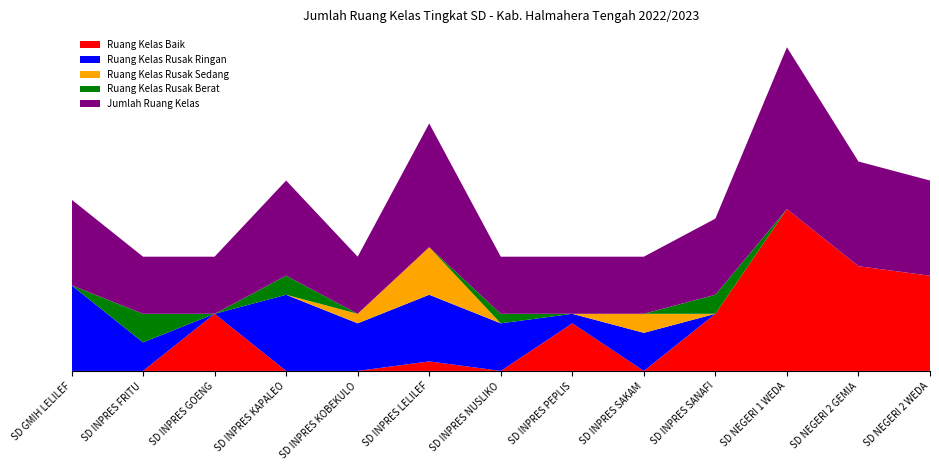

Reading left to right, list all the values displayed in this chart.

Ruang Kelas Baik: SD GMIH LELILEF=0	SD INPRES FRITU=0	SD INPRES GOENG=6	SD INPRES KAPALEO=0	SD INPRES KOBEKULO=0	SD INPRES LELILEF=1	SD INPRES NUSLIKO=0	SD INPRES PEPLIS=5	SD INPRES SAKAM=0	SD INPRES SANAFI=6	SD NEGERI 1 WEDA=17	SD NEGERI 2 GEMIA=11	SD NEGERI 2 WEDA=10
Ruang Kelas Rusak Ringan: SD GMIH LELILEF=9	SD INPRES FRITU=3	SD INPRES GOENG=0	SD INPRES KAPALEO=8	SD INPRES KOBEKULO=5	SD INPRES LELILEF=7	SD INPRES NUSLIKO=5	SD INPRES PEPLIS=1	SD INPRES SAKAM=4	SD INPRES SANAFI=0	SD NEGERI 1 WEDA=0	SD NEGERI 2 GEMIA=0	SD NEGERI 2 WEDA=0
Ruang Kelas Rusak Sedang: SD GMIH LELILEF=0	SD INPRES FRITU=0	SD INPRES GOENG=0	SD INPRES KAPALEO=0	SD INPRES KOBEKULO=1	SD INPRES LELILEF=5	SD INPRES NUSLIKO=0	SD INPRES PEPLIS=0	SD INPRES SAKAM=2	SD INPRES SANAFI=0	SD NEGERI 1 WEDA=0	SD NEGERI 2 GEMIA=0	SD NEGERI 2 WEDA=0
Ruang Kelas Rusak Berat: SD GMIH LELILEF=0	SD INPRES FRITU=3	SD INPRES GOENG=0	SD INPRES KAPALEO=2	SD INPRES KOBEKULO=0	SD INPRES LELILEF=0	SD INPRES NUSLIKO=1	SD INPRES PEPLIS=0	SD INPRES SAKAM=0	SD INPRES SANAFI=2	SD NEGERI 1 WEDA=0	SD NEGERI 2 GEMIA=0	SD NEGERI 2 WEDA=0
Jumlah Ruang Kelas: SD GMIH LELILEF=9	SD INPRES FRITU=6	SD INPRES GOENG=6	SD INPRES KAPALEO=10	SD INPRES KOBEKULO=6	SD INPRES LELILEF=13	SD INPRES NUSLIKO=6	SD INPRES PEPLIS=6	SD INPRES SAKAM=6	SD INPRES SANAFI=8	SD NEGERI 1 WEDA=17	SD NEGERI 2 GEMIA=11	SD NEGERI 2 WEDA=10